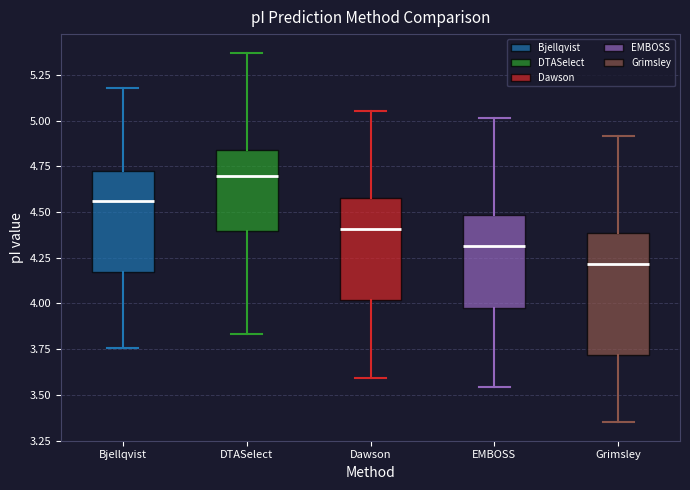

Which box's median line is the highest?

DTASelect